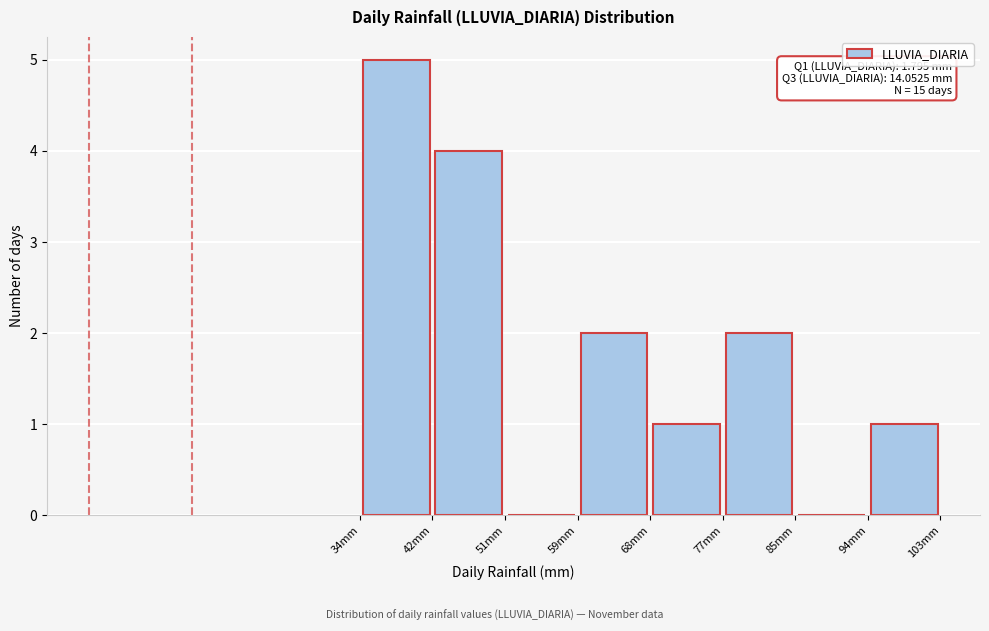

Over which range of the x-axis is the bar tallest?

34 to 43